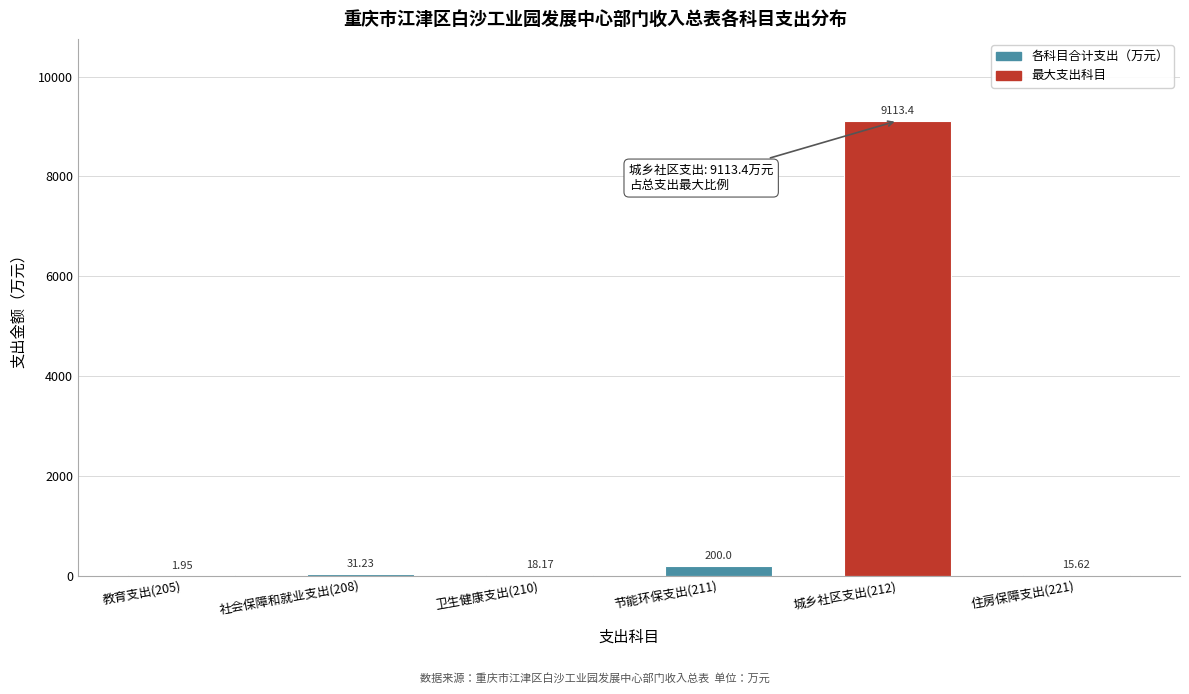

What is the sum of all values?

9380.4